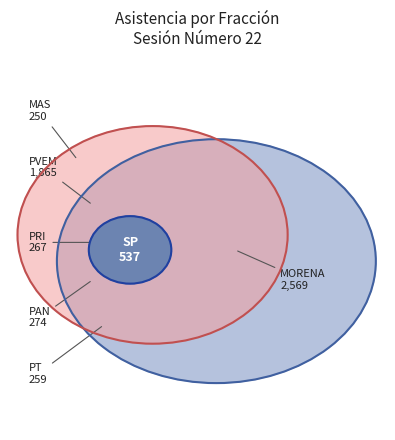

To the nearest percent, what is the average slice percentage?

14%